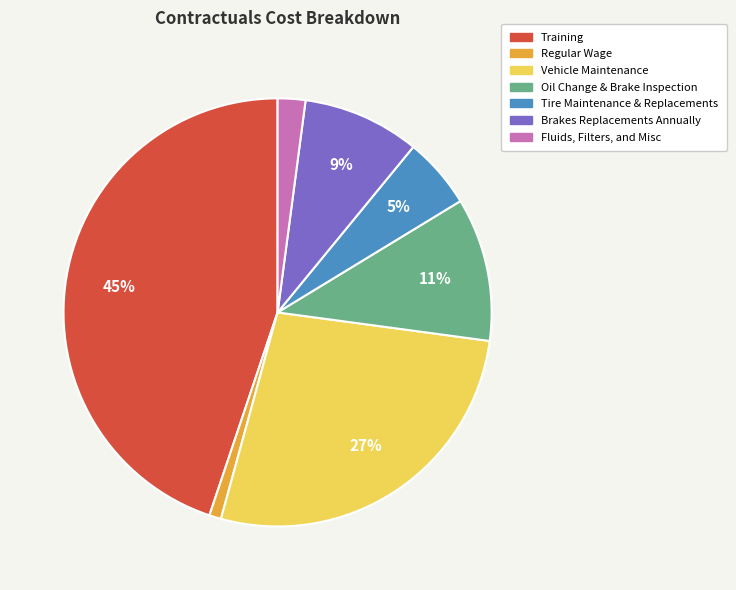

To the nearest percent, what is the average slice percentage?

14%